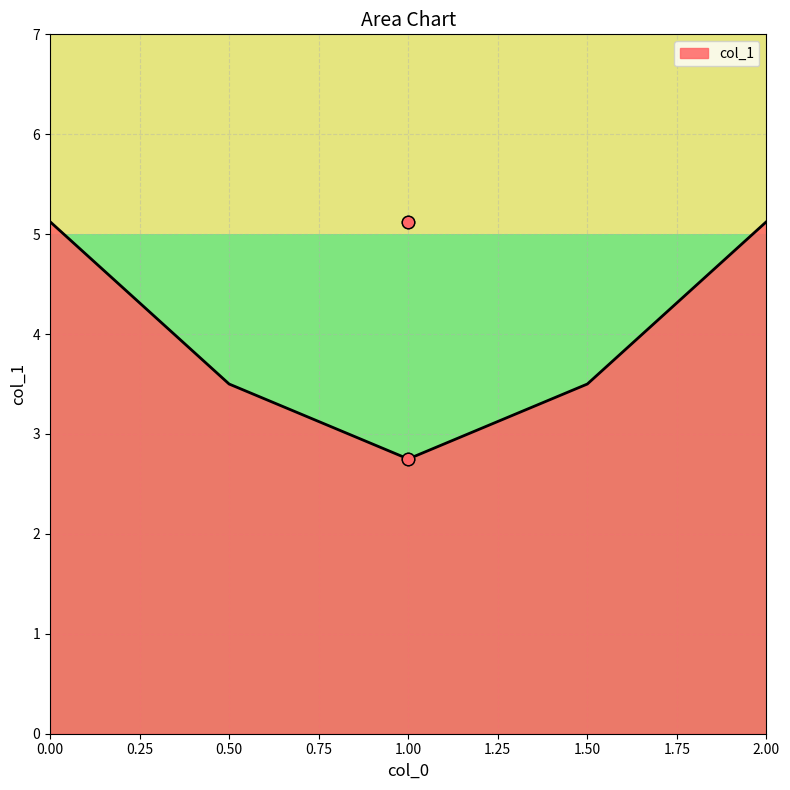

What is the ratio of the value at 1 to the value at 1?

1.9